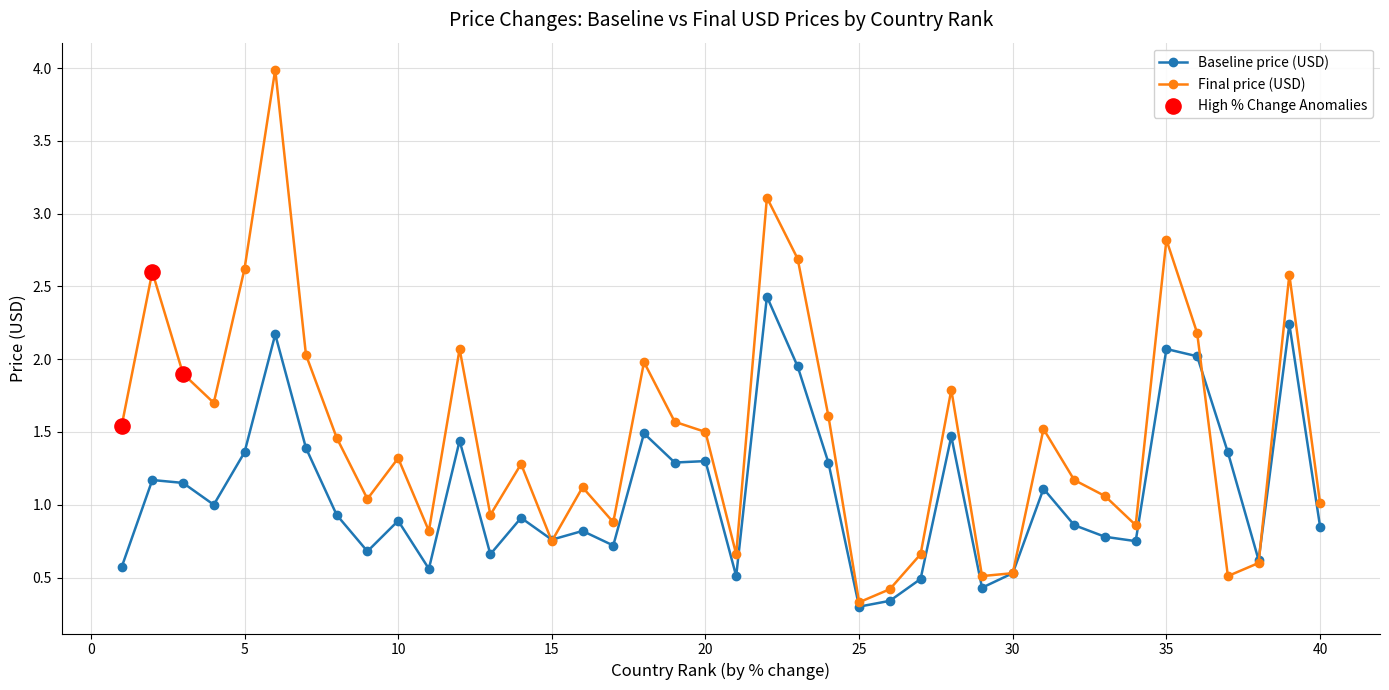

Rank the series by their maximum value, from highest to lowest.

Final price (USD), Baseline price (USD)